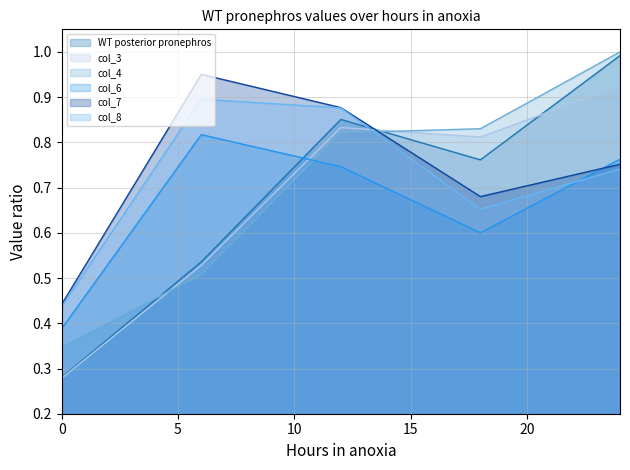

Reading left to right, what are all the values shown in this chart?

WT posterior pronephros: 0.3	0.5	0.9	0.8	1.0
col_3: 0.3	0.5	0.8	0.8	0.9
col_4: 0.3	0.5	0.8	0.8	1.0
col_6: 0.4	0.8	0.7	0.6	0.8
col_7: 0.4	1.0	0.9	0.7	0.8
col_8: 0.4	0.9	0.9	0.7	0.7